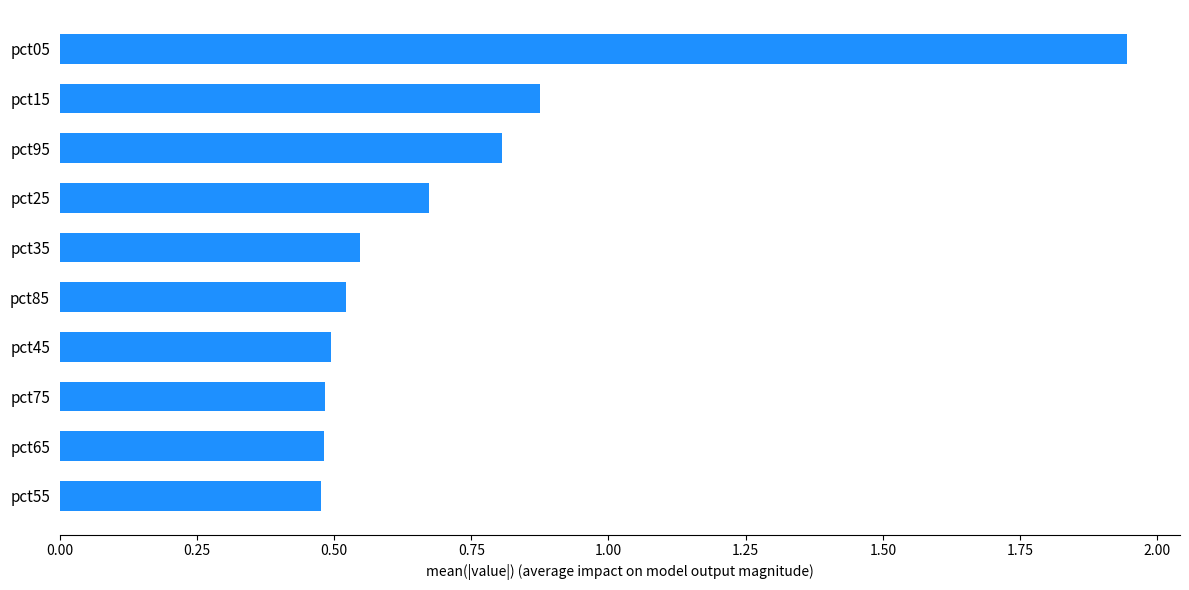

Which has a higher value, pct95 or pct65?

pct95